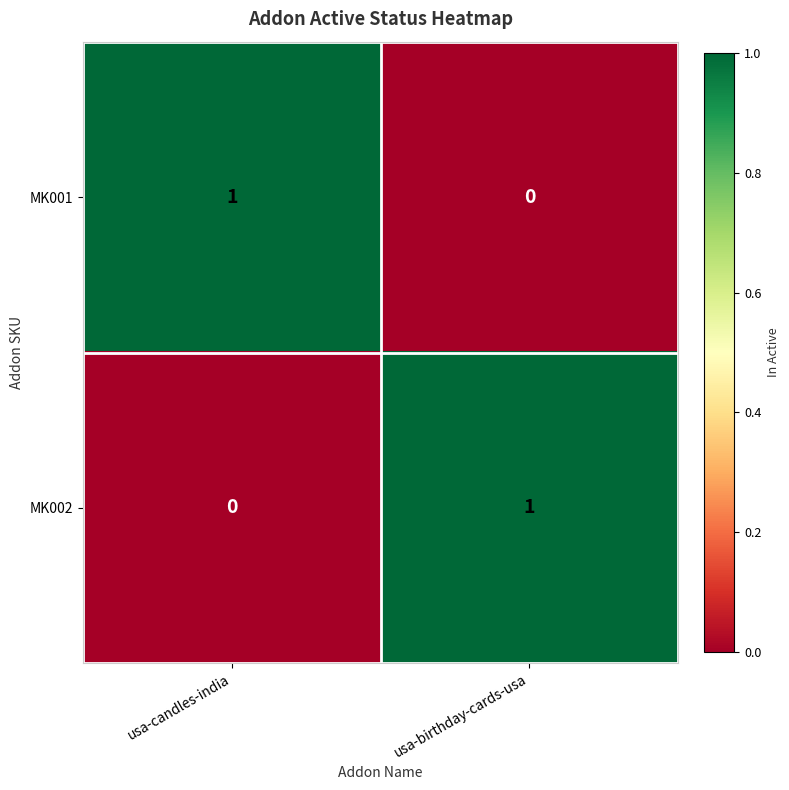

The value of MK002 at usa-birthday-cards-usa is 1. True or false?

True